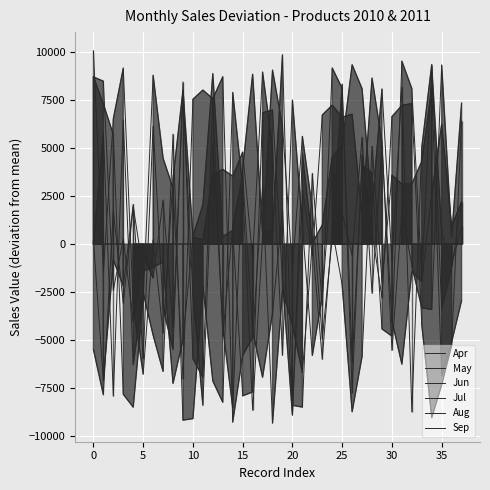

Rank the series by their maximum value, from lowest to highest.

May, Jul, Jun, Apr, Sep, Aug